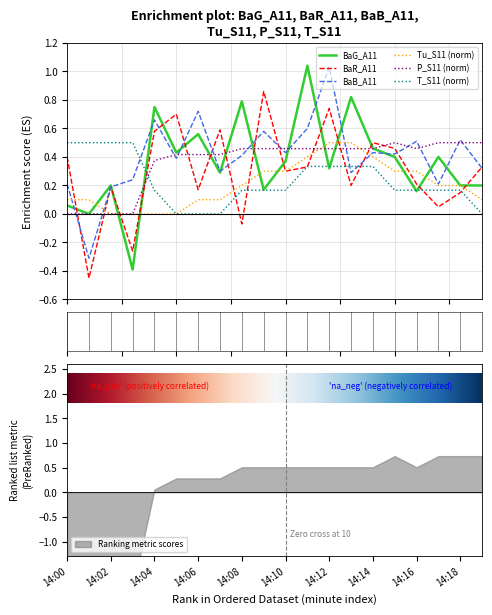

Rank the series by their maximum value, from lowest to highest.

Tu_S11, P_S11, T_S11, BaR_A11, BaB_A11, BaG_A11